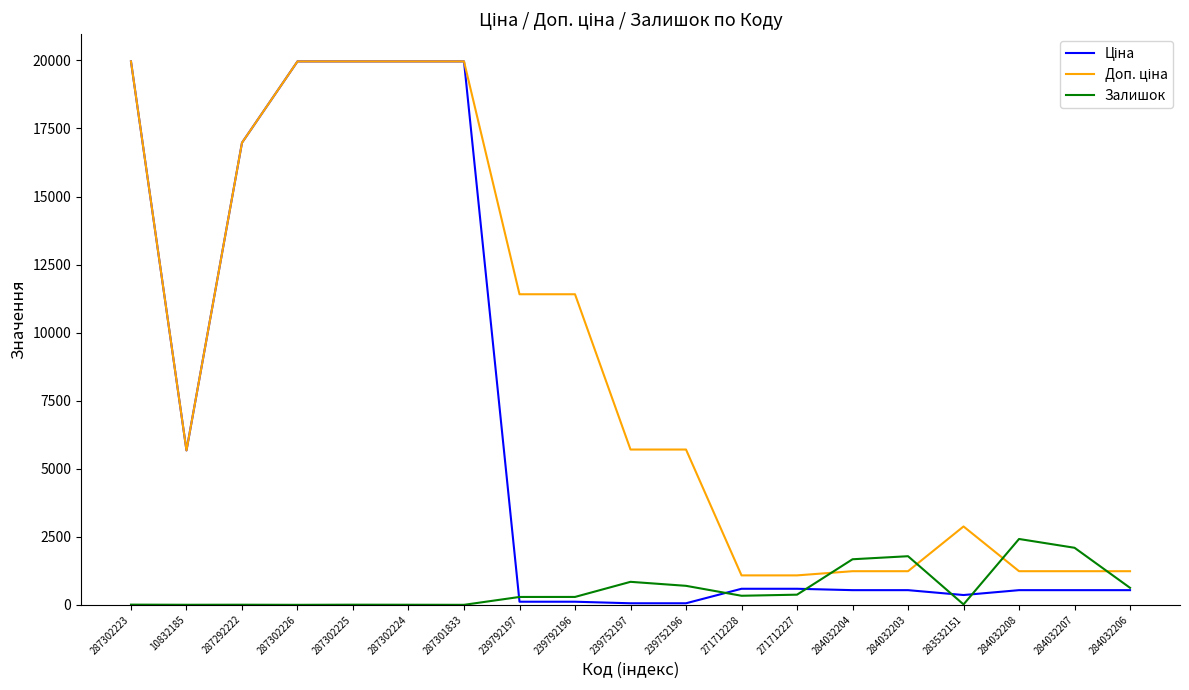

How many categories are shown in the chart?

19